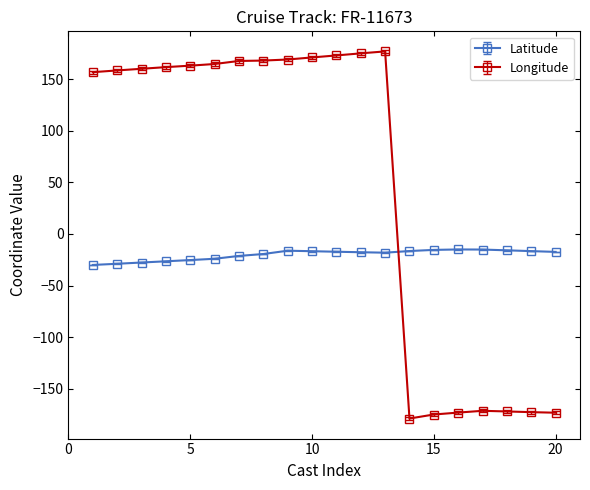

Rank the series by their average value, from lowest to highest.

Latitude, Longitude